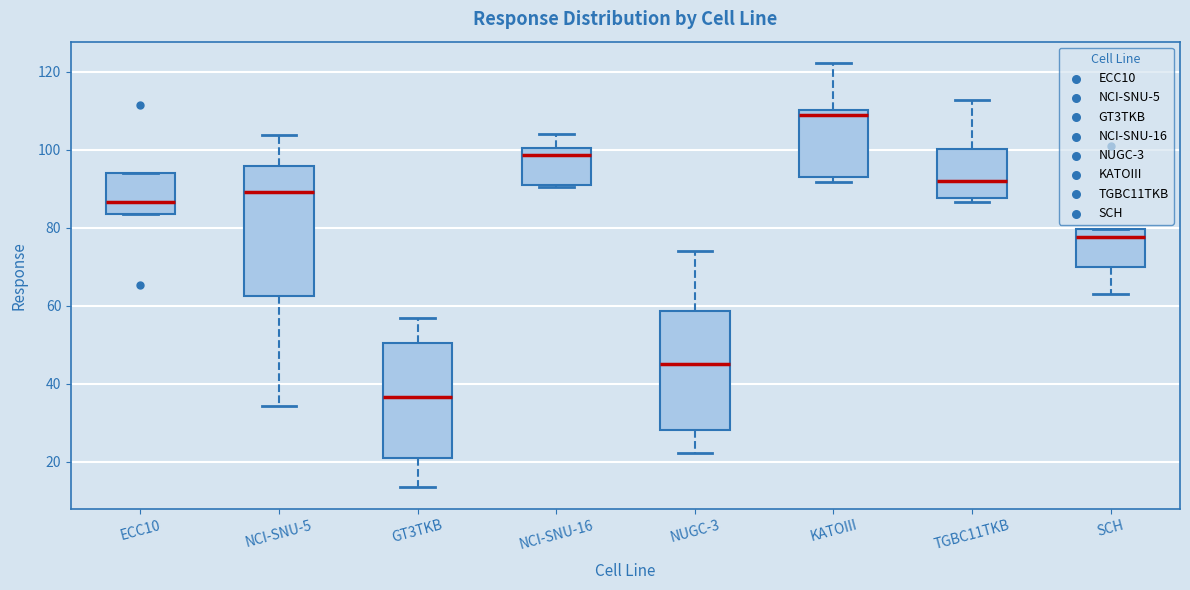

Reading left to right, transcribe this box plot: for each box, give where its median line is, the range the box spans, and where its two whiskers end, as read against the y-axis. The values are not printed on the chart, so give them approximately, as read against the axis.

ECC10: median 86, box 84 to 94, whiskers 84 to 94
NCI-SNU-5: median 90, box 62 to 96, whiskers 34 to 104
GT3TKB: median 36, box 20 to 50, whiskers 14 to 56
NCI-SNU-16: median 98, box 90 to 100, whiskers 90 to 104
NUGC-3: median 44, box 28 to 58, whiskers 22 to 74
KATOIII: median 108, box 94 to 110, whiskers 92 to 122
TGBC11TKB: median 92, box 88 to 100, whiskers 86 to 112
SCH: median 78, box 70 to 80, whiskers 64 to 80